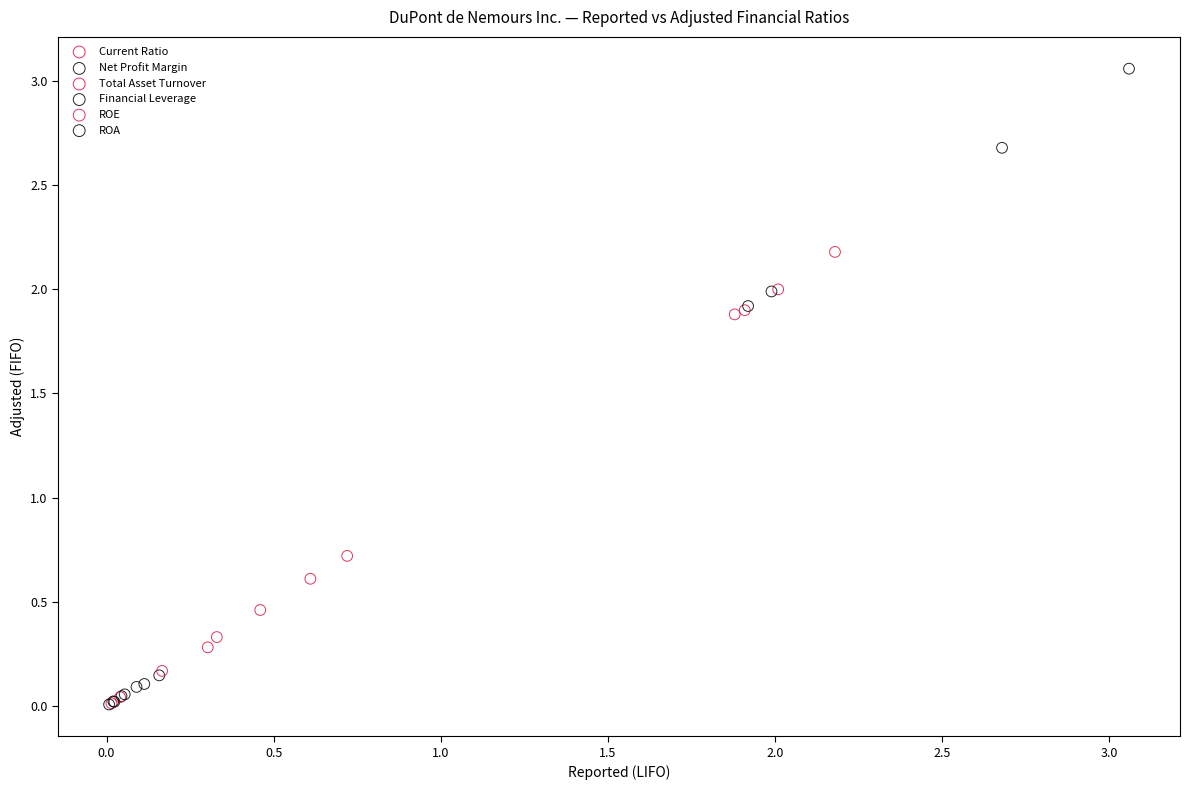

Which series has the widest spread of Y values?

Financial Leverage